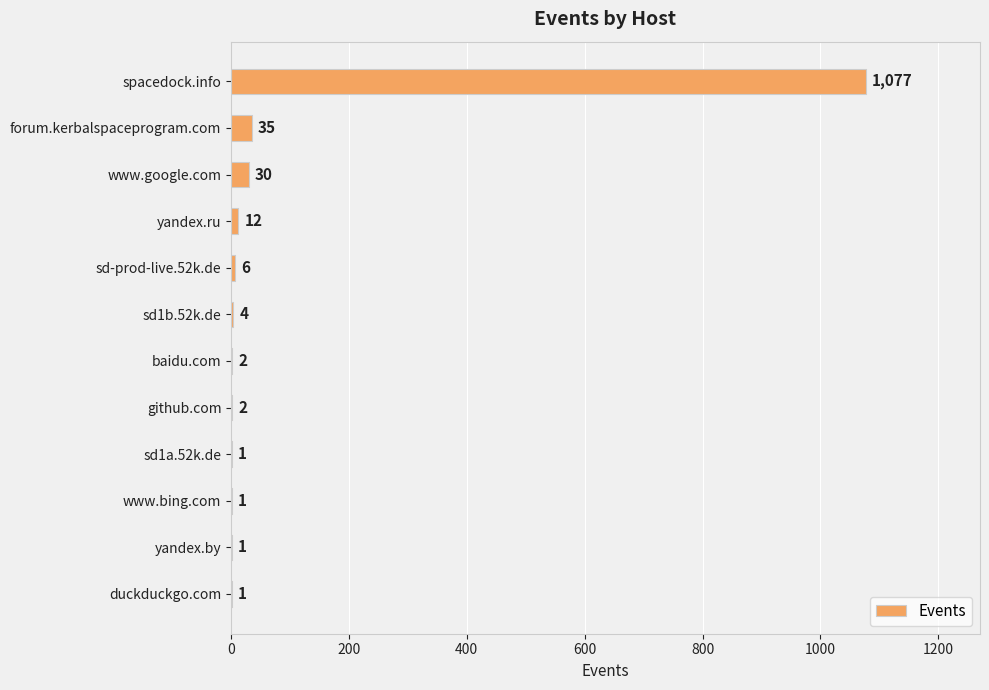

What is the sum of the values at forum.kerbalspaceprogram.com and sd-prod-live.52k.de?

41